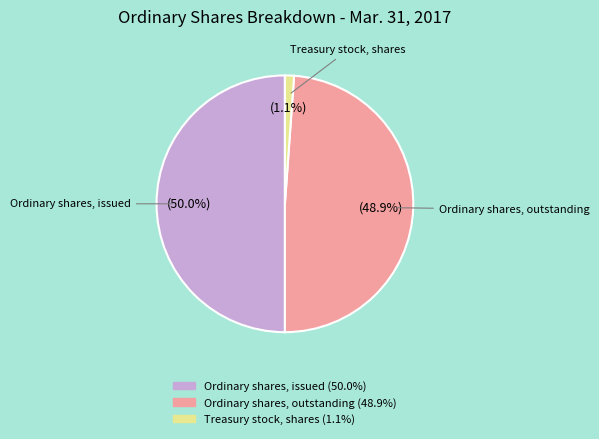

Does Ordinary shares, outstanding represent more than half of the total?

No